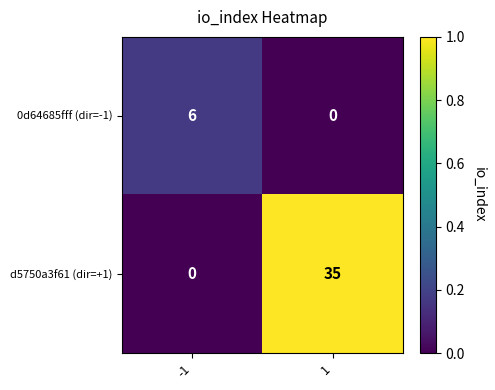

Is it true that d5750a3f61 (dir=+1) equals 15 at -1?

False